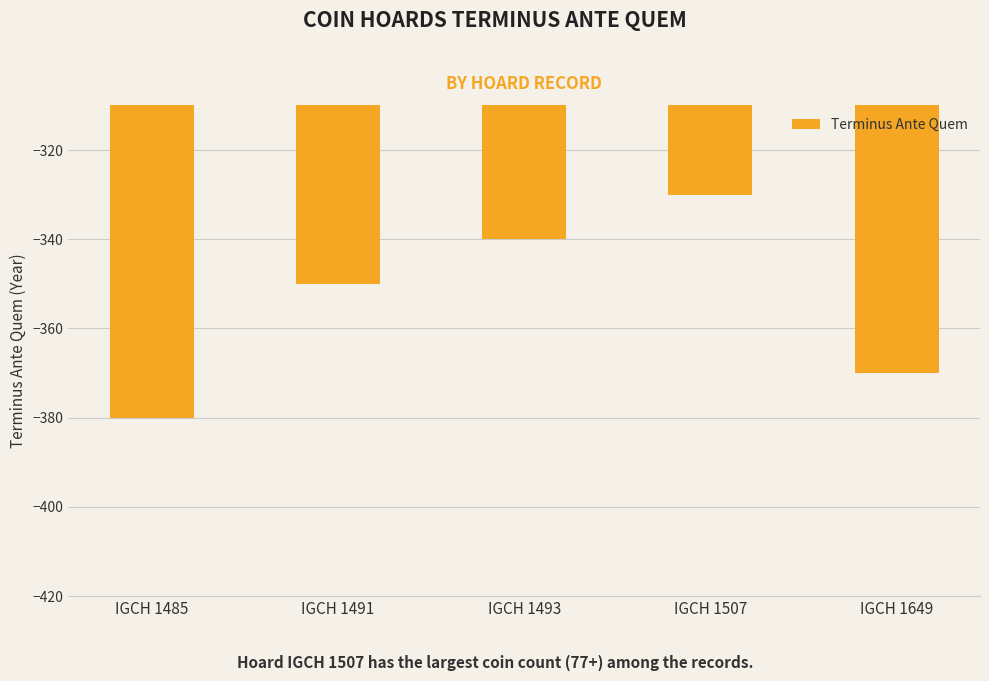

What is the smallest value displayed?

-380